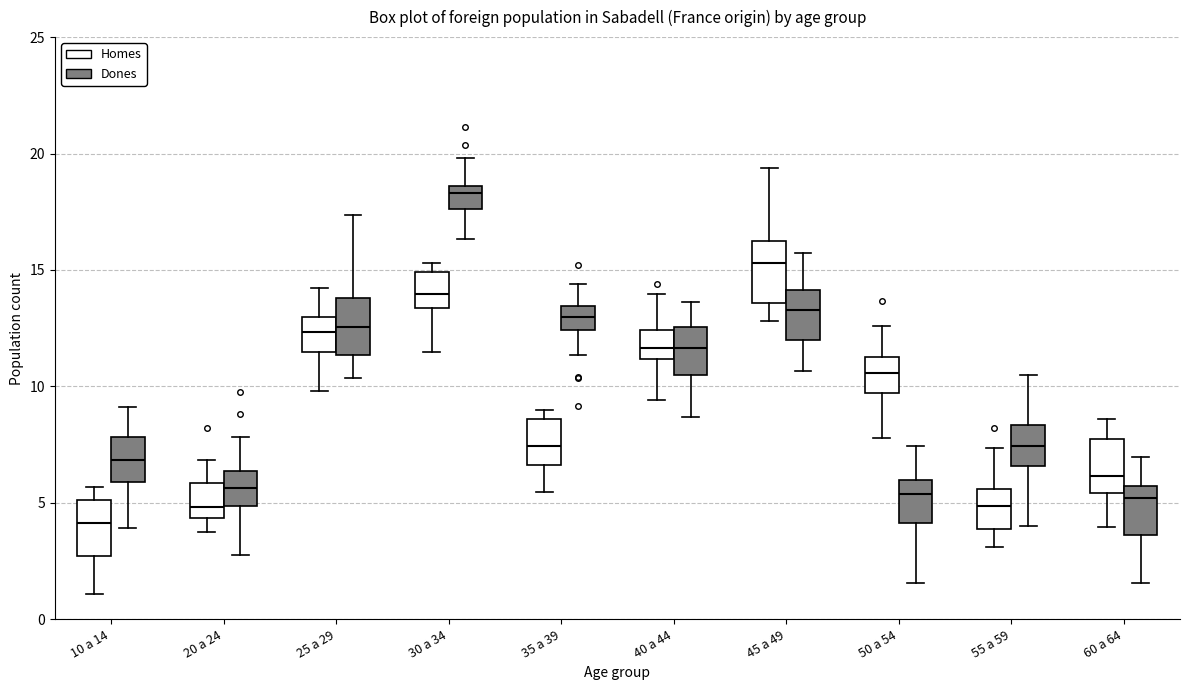

Reading left to right, read every box against the y-axis: the position of its median line, the range the box covers, and the ends of its whiskers. The values are not printed on the chart, so give them approximately, as read against the axis.

10 a 14 (Homes): median 4.0, box 2.5 to 5.0, whiskers 1.0 to 5.5
10 a 14 (Dones): median 7.0, box 6.0 to 8.0, whiskers 4.0 to 9.0
20 a 24 (Homes): median 5.0, box 4.5 to 6.0, whiskers 3.5 to 7.0
20 a 24 (Dones): median 5.5, box 5.0 to 6.5, whiskers 3.0 to 8.0
25 a 29 (Homes): median 12.5, box 11.5 to 13.0, whiskers 10.0 to 14.0
25 a 29 (Dones): median 12.5, box 11.5 to 14.0, whiskers 10.5 to 17.5
30 a 34 (Homes): median 14.0, box 13.5 to 15.0, whiskers 11.5 to 15.5
30 a 34 (Dones): median 18.5 (just below the box's upper edge), box 17.5 to 18.5, whiskers 16.5 to 20.0
35 a 39 (Homes): median 7.5, box 6.5 to 8.5, whiskers 5.5 to 9.0
35 a 39 (Dones): median 13.0, box 12.5 to 13.5, whiskers 11.5 to 14.5
40 a 44 (Homes): median 11.5, box 11.0 to 12.5, whiskers 9.5 to 14.0
40 a 44 (Dones): median 11.5, box 10.5 to 12.5, whiskers 8.5 to 13.5
45 a 49 (Homes): median 15.5, box 13.5 to 16.5, whiskers 13.0 to 19.5
45 a 49 (Dones): median 13.5, box 12.0 to 14.0, whiskers 10.5 to 15.5
50 a 54 (Homes): median 10.5, box 9.5 to 11.5, whiskers 8.0 to 12.5
50 a 54 (Dones): median 5.5, box 4.0 to 6.0, whiskers 1.5 to 7.5
55 a 59 (Homes): median 5.0, box 4.0 to 5.5, whiskers 3.0 to 7.5
55 a 59 (Dones): median 7.5, box 6.5 to 8.5, whiskers 4.0 to 10.5
60 a 64 (Homes): median 6.0, box 5.5 to 7.5, whiskers 4.0 to 8.5
60 a 64 (Dones): median 5.0, box 3.5 to 5.5, whiskers 1.5 to 7.0